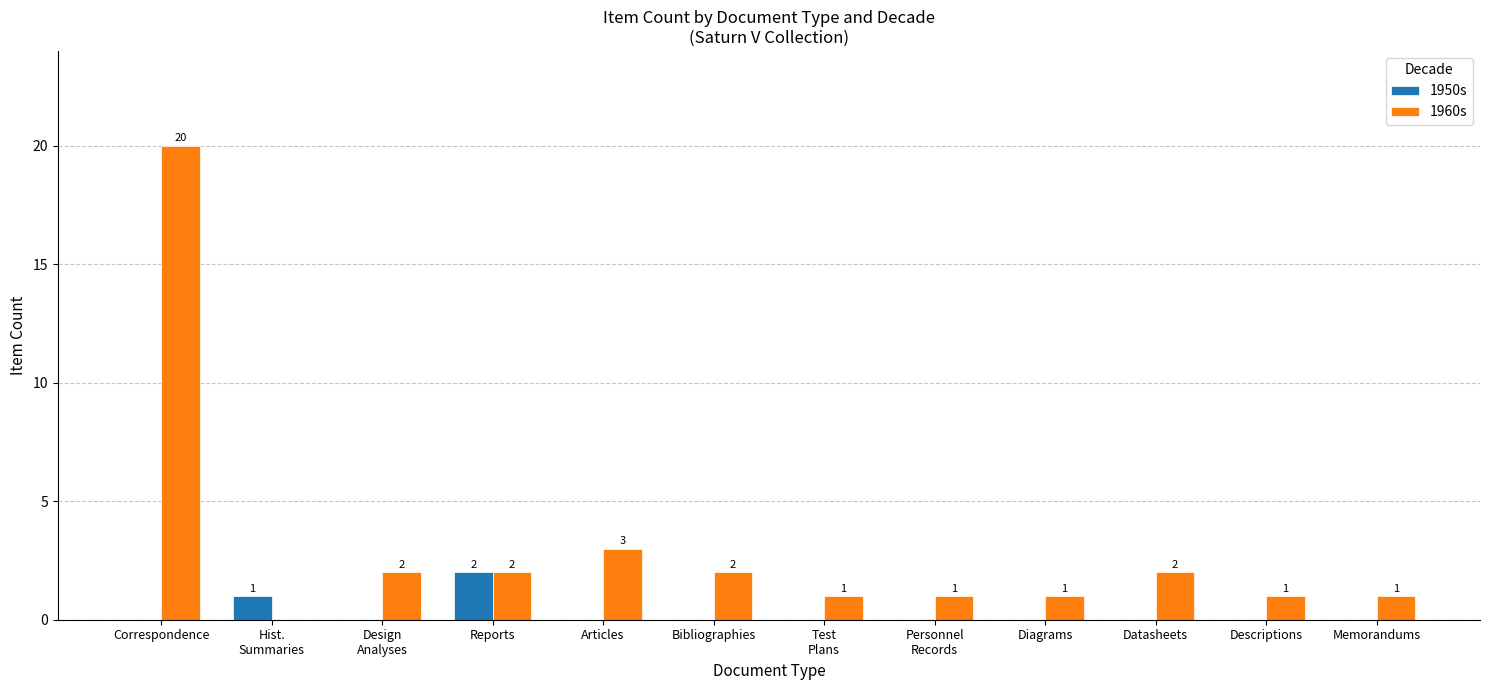

Is it true that 1960s equals 1 at Descriptions?

True